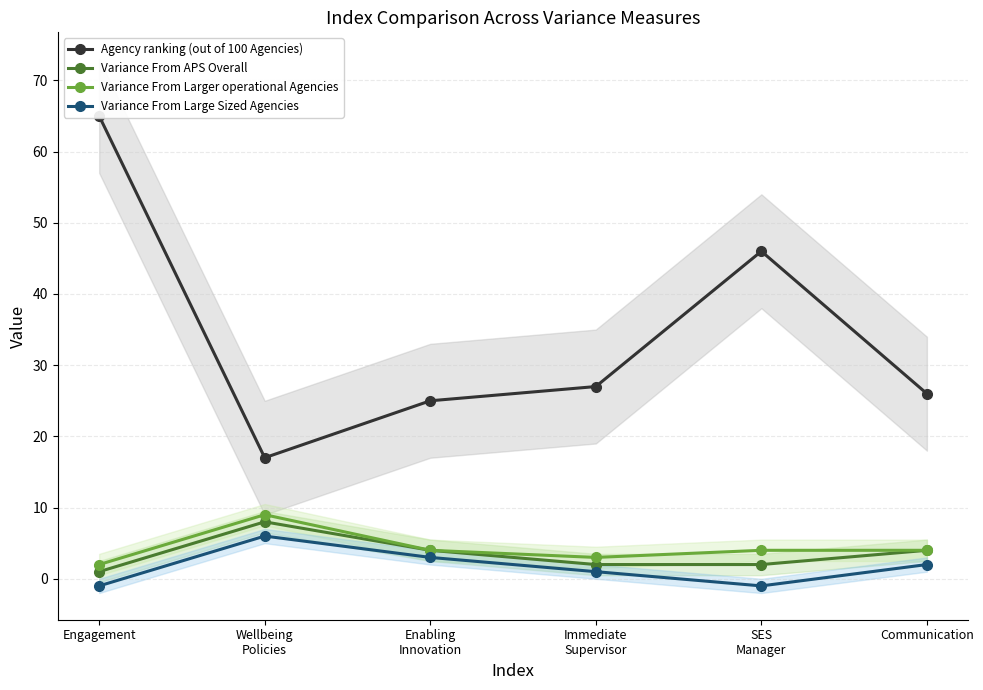

What is the average value of the Variance From Larger operational Agencies series?

4